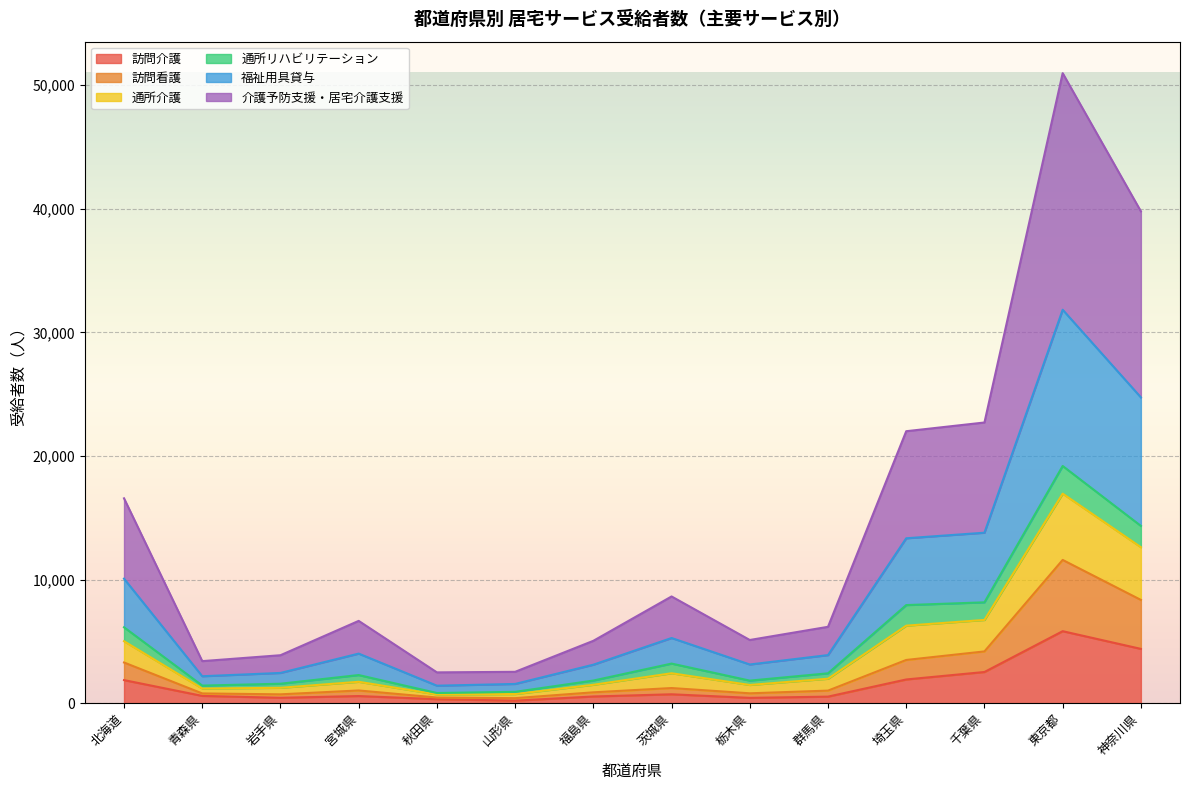

True or false: 福祉用具貸与 and 通所介護 cross at least once.

False